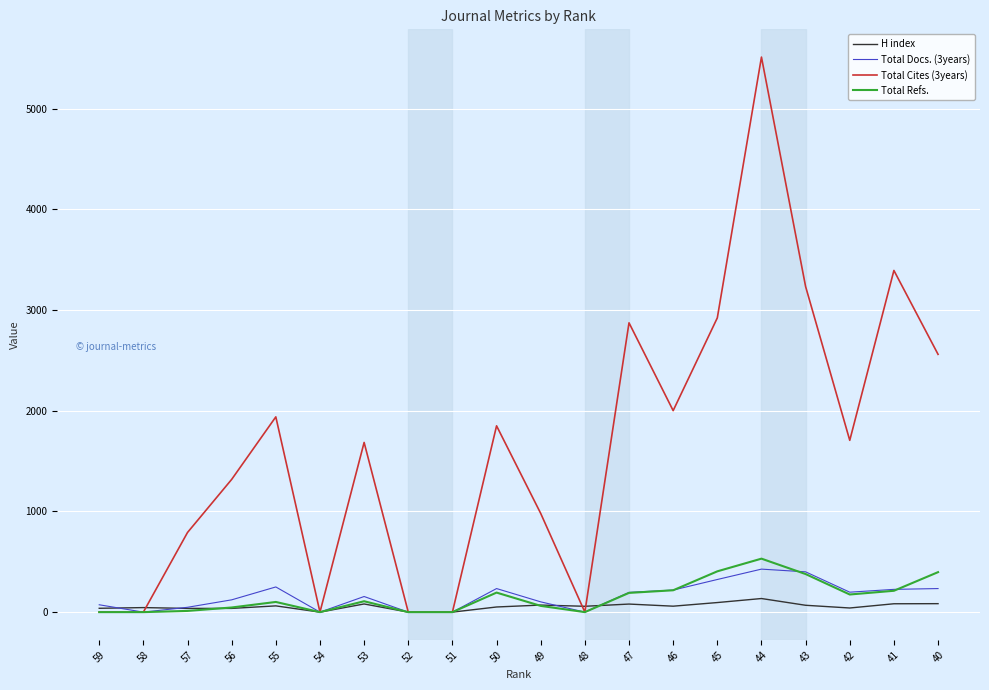

Count the number of data series in this chart.

4